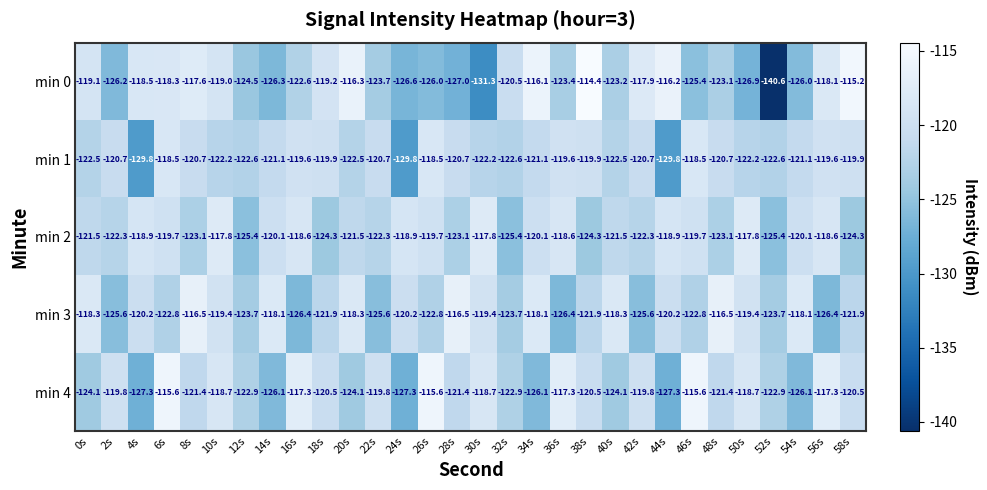

What is the approximate value of min 4 at 32s?

-122.9